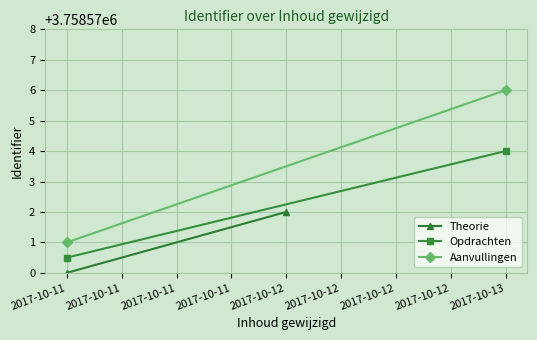

What is the smallest value displayed?

3758570.0